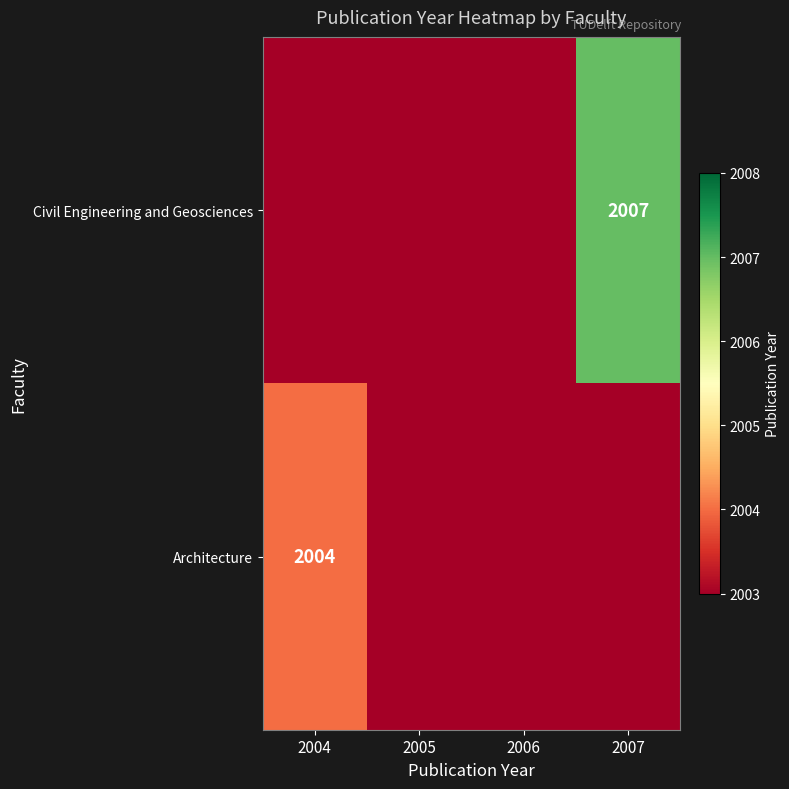

Is it true that Civil Engineering and Geosciences equals 3064 at 2007?

False